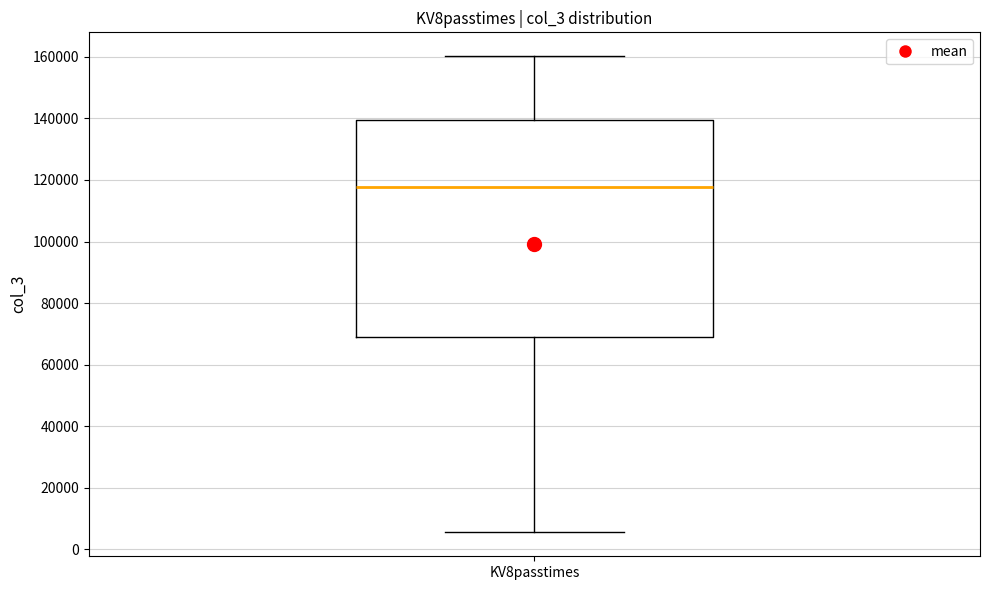

Transcribe this box plot: give where the median line is, the range the box spans, and where the two whiskers end, as read against the y-axis. The values are not printed on the chart, so give them approximately, as read against the axis.

median 118000, box 68000 to 140000, whiskers 6000 to 160000